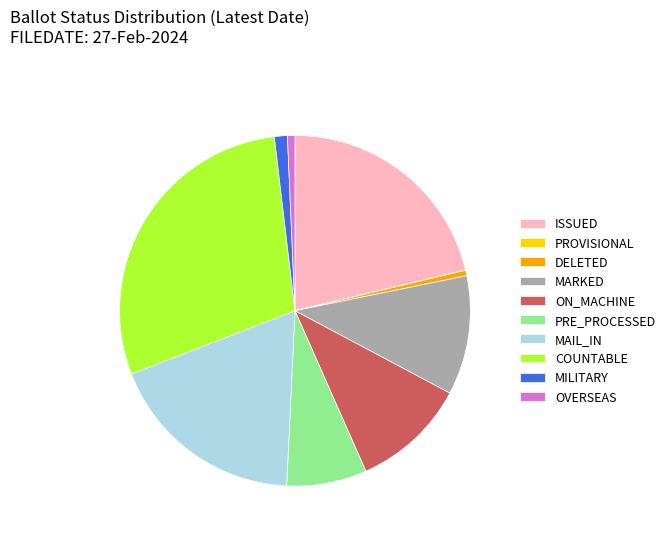

Is there a majority slice in this chart?

No